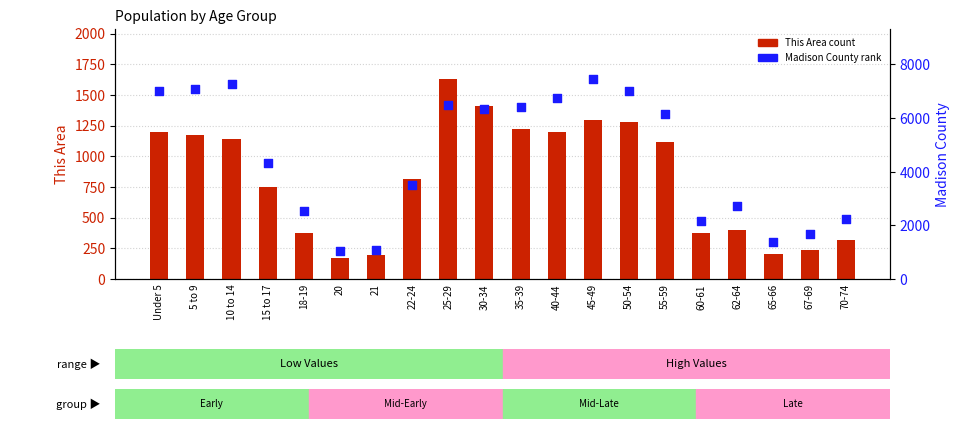

Which series reaches the minimum Y coordinate?

This Area (count)